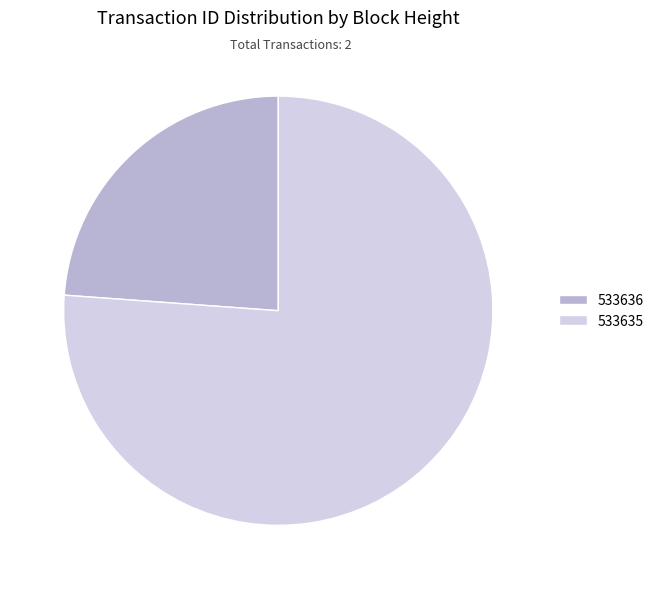

Count the number of slices in the pie.

2